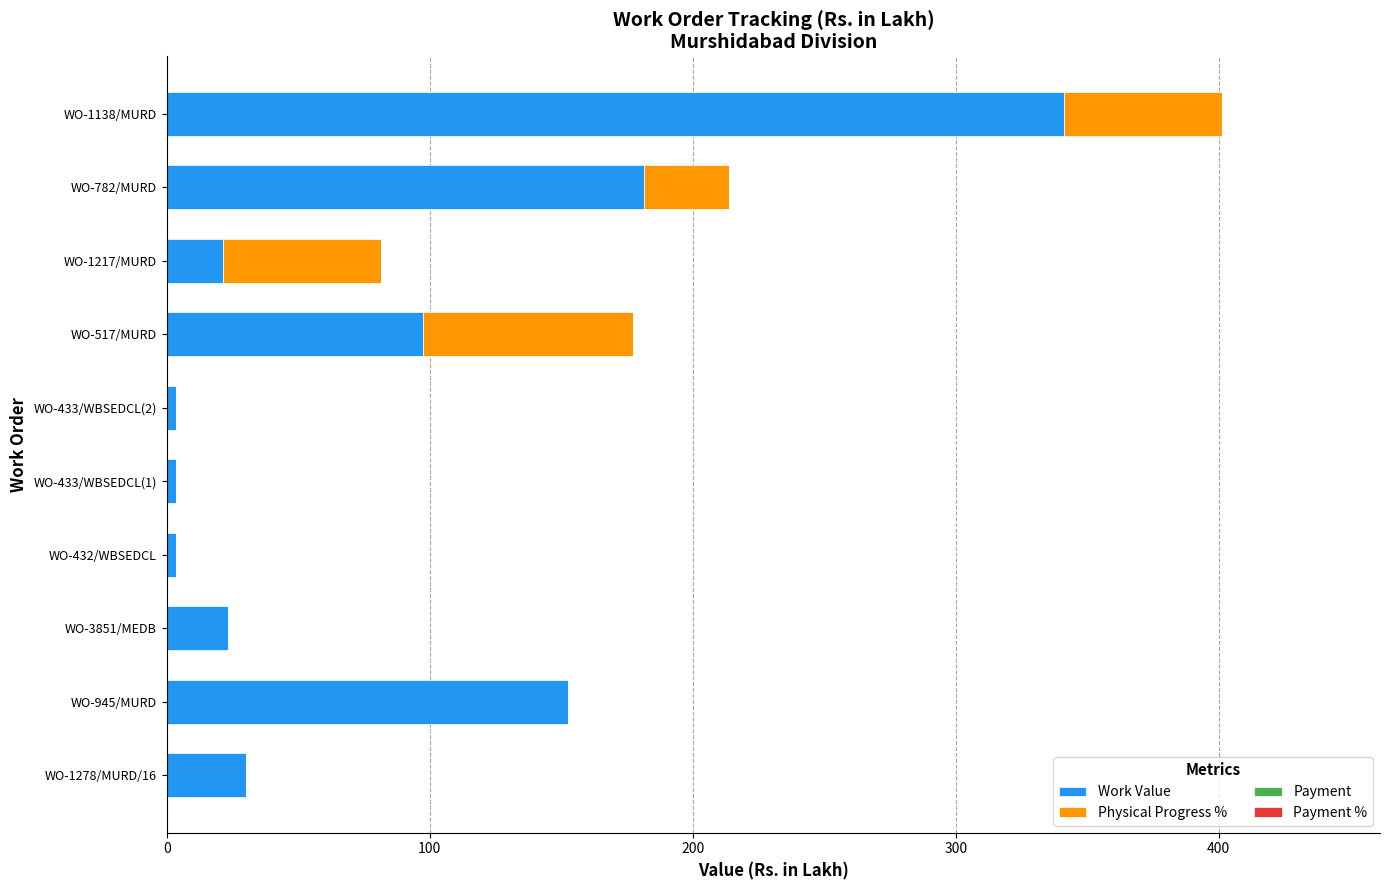

At which category is the sum across all series the highest?

WO-1138/MURD